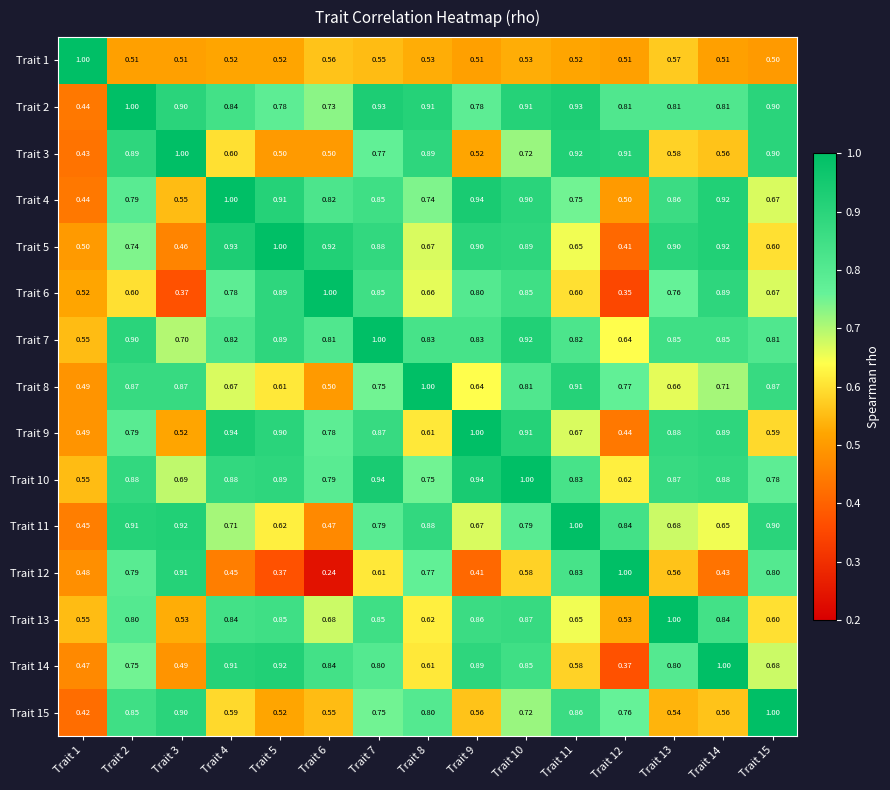

Reading left to right, transcribe all the data shown in this chart.

Trait 1: Trait 1=1.0	Trait 2=0.5	Trait 3=0.5	Trait 4=0.5	Trait 5=0.5	Trait 6=0.6	Trait 7=0.6	Trait 8=0.5	Trait 9=0.5	Trait 10=0.5	Trait 11=0.5	Trait 12=0.5	Trait 13=0.6	Trait 14=0.5	Trait 15=0.5
Trait 2: Trait 1=0.4	Trait 2=1.0	Trait 3=0.9	Trait 4=0.8	Trait 5=0.8	Trait 6=0.7	Trait 7=0.9	Trait 8=0.9	Trait 9=0.8	Trait 10=0.9	Trait 11=0.9	Trait 12=0.8	Trait 13=0.8	Trait 14=0.8	Trait 15=0.9
Trait 3: Trait 1=0.4	Trait 2=0.9	Trait 3=1.0	Trait 4=0.6	Trait 5=0.5	Trait 6=0.5	Trait 7=0.8	Trait 8=0.9	Trait 9=0.5	Trait 10=0.7	Trait 11=0.9	Trait 12=0.9	Trait 13=0.6	Trait 14=0.6	Trait 15=0.9
Trait 4: Trait 1=0.4	Trait 2=0.8	Trait 3=0.6	Trait 4=1.0	Trait 5=0.9	Trait 6=0.8	Trait 7=0.8	Trait 8=0.7	Trait 9=0.9	Trait 10=0.9	Trait 11=0.8	Trait 12=0.5	Trait 13=0.9	Trait 14=0.9	Trait 15=0.7
Trait 5: Trait 1=0.5	Trait 2=0.7	Trait 3=0.5	Trait 4=0.9	Trait 5=1.0	Trait 6=0.9	Trait 7=0.9	Trait 8=0.7	Trait 9=0.9	Trait 10=0.9	Trait 11=0.7	Trait 12=0.4	Trait 13=0.9	Trait 14=0.9	Trait 15=0.6
Trait 6: Trait 1=0.5	Trait 2=0.6	Trait 3=0.4	Trait 4=0.8	Trait 5=0.9	Trait 6=1.0	Trait 7=0.8	Trait 8=0.7	Trait 9=0.8	Trait 10=0.8	Trait 11=0.6	Trait 12=0.3	Trait 13=0.8	Trait 14=0.9	Trait 15=0.7
Trait 7: Trait 1=0.6	Trait 2=0.9	Trait 3=0.7	Trait 4=0.8	Trait 5=0.9	Trait 6=0.8	Trait 7=1.0	Trait 8=0.8	Trait 9=0.8	Trait 10=0.9	Trait 11=0.8	Trait 12=0.6	Trait 13=0.8	Trait 14=0.8	Trait 15=0.8
Trait 8: Trait 1=0.5	Trait 2=0.9	Trait 3=0.9	Trait 4=0.7	Trait 5=0.6	Trait 6=0.5	Trait 7=0.8	Trait 8=1.0	Trait 9=0.6	Trait 10=0.8	Trait 11=0.9	Trait 12=0.8	Trait 13=0.7	Trait 14=0.7	Trait 15=0.9
Trait 9: Trait 1=0.5	Trait 2=0.8	Trait 3=0.5	Trait 4=0.9	Trait 5=0.9	Trait 6=0.8	Trait 7=0.9	Trait 8=0.6	Trait 9=1.0	Trait 10=0.9	Trait 11=0.7	Trait 12=0.4	Trait 13=0.9	Trait 14=0.9	Trait 15=0.6
Trait 10: Trait 1=0.6	Trait 2=0.9	Trait 3=0.7	Trait 4=0.9	Trait 5=0.9	Trait 6=0.8	Trait 7=0.9	Trait 8=0.8	Trait 9=0.9	Trait 10=1.0	Trait 11=0.8	Trait 12=0.6	Trait 13=0.9	Trait 14=0.9	Trait 15=0.8
Trait 11: Trait 1=0.5	Trait 2=0.9	Trait 3=0.9	Trait 4=0.7	Trait 5=0.6	Trait 6=0.5	Trait 7=0.8	Trait 8=0.9	Trait 9=0.7	Trait 10=0.8	Trait 11=1.0	Trait 12=0.8	Trait 13=0.7	Trait 14=0.7	Trait 15=0.9
Trait 12: Trait 1=0.5	Trait 2=0.8	Trait 3=0.9	Trait 4=0.5	Trait 5=0.4	Trait 6=0.2	Trait 7=0.6	Trait 8=0.8	Trait 9=0.4	Trait 10=0.6	Trait 11=0.8	Trait 12=1.0	Trait 13=0.6	Trait 14=0.4	Trait 15=0.8
Trait 13: Trait 1=0.6	Trait 2=0.8	Trait 3=0.5	Trait 4=0.8	Trait 5=0.8	Trait 6=0.7	Trait 7=0.8	Trait 8=0.6	Trait 9=0.9	Trait 10=0.9	Trait 11=0.7	Trait 12=0.5	Trait 13=1.0	Trait 14=0.8	Trait 15=0.6
Trait 14: Trait 1=0.5	Trait 2=0.8	Trait 3=0.5	Trait 4=0.9	Trait 5=0.9	Trait 6=0.8	Trait 7=0.8	Trait 8=0.6	Trait 9=0.9	Trait 10=0.8	Trait 11=0.6	Trait 12=0.4	Trait 13=0.8	Trait 14=1.0	Trait 15=0.7
Trait 15: Trait 1=0.4	Trait 2=0.8	Trait 3=0.9	Trait 4=0.6	Trait 5=0.5	Trait 6=0.6	Trait 7=0.8	Trait 8=0.8	Trait 9=0.6	Trait 10=0.7	Trait 11=0.9	Trait 12=0.8	Trait 13=0.5	Trait 14=0.6	Trait 15=1.0